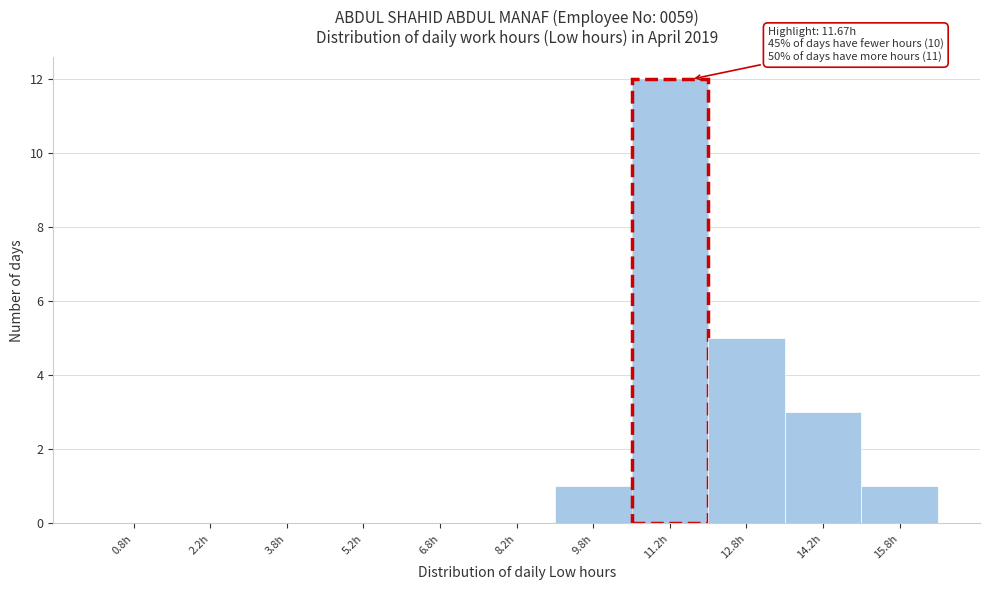

Over which range of the x-axis is the bar tallest?

10.5 to 12.0